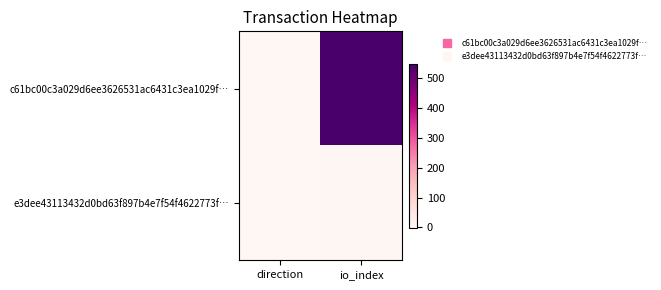

Between direction and io_index, which series saw the biggest shift?

c61bc00c3a029d6ee3626531ac6431c3ea1029f…